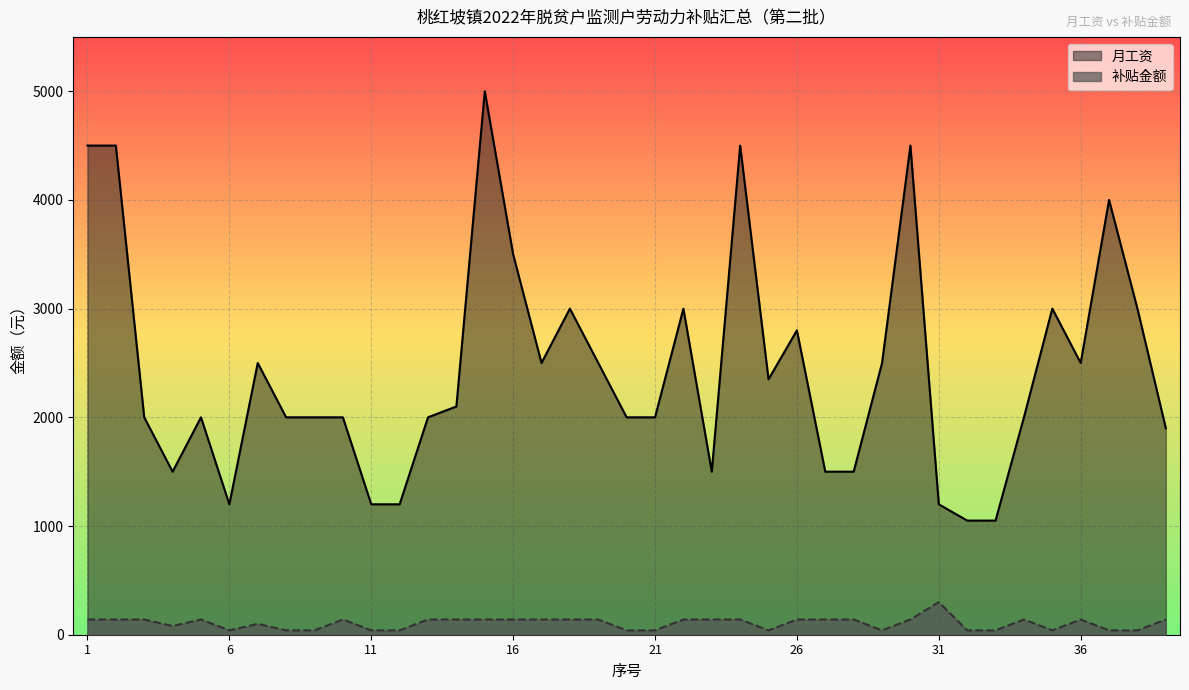

True or false: 补贴金额 and 月工资 intersect in this chart.

False